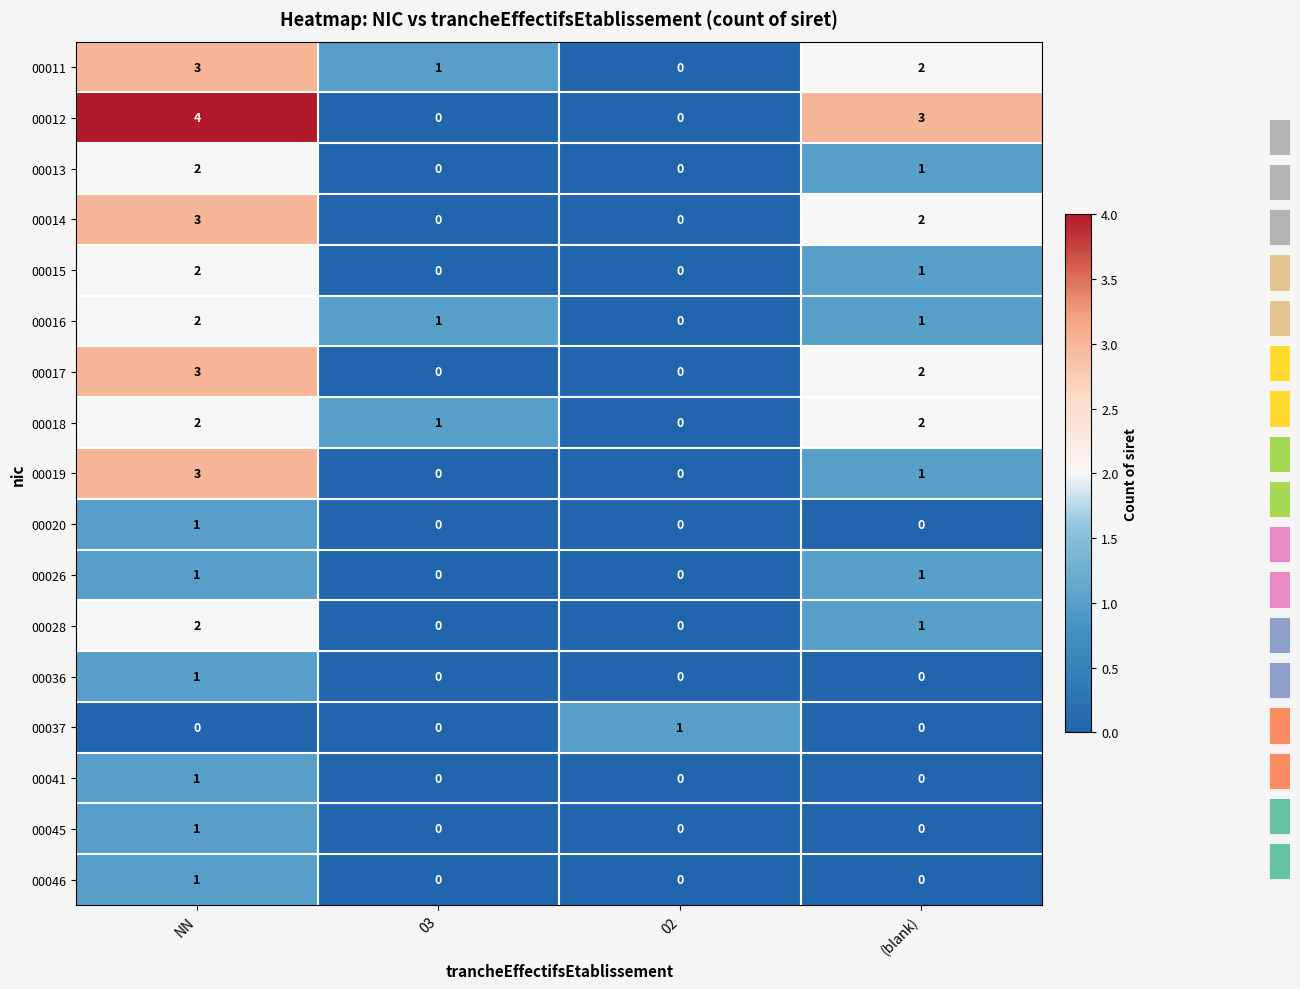

At how many categories does at least one series exceed 2?

2